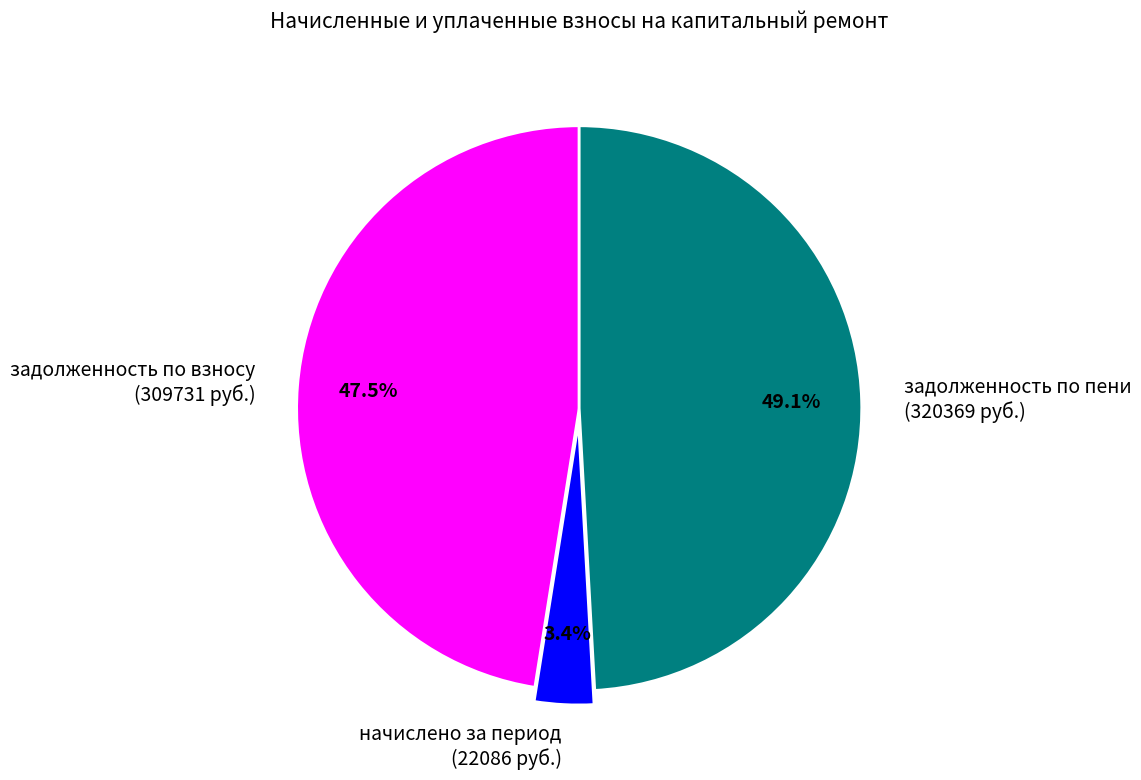

What is the smallest slice in the pie chart?

начислено за период (22086 руб.)